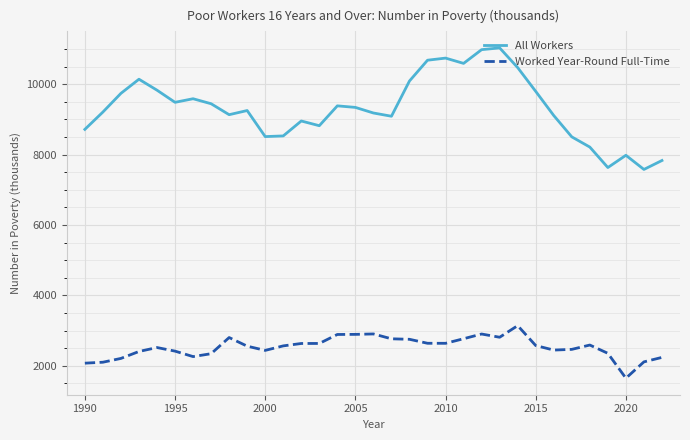

Rank the series by their maximum value, from highest to lowest.

All Workers, Worked Year-Round Full-Time